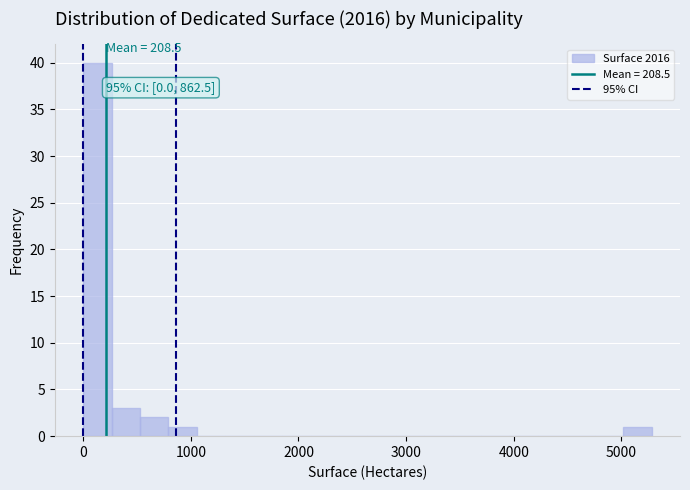

Read against the x-axis, roughly where is the centre of the tallest bar?

100